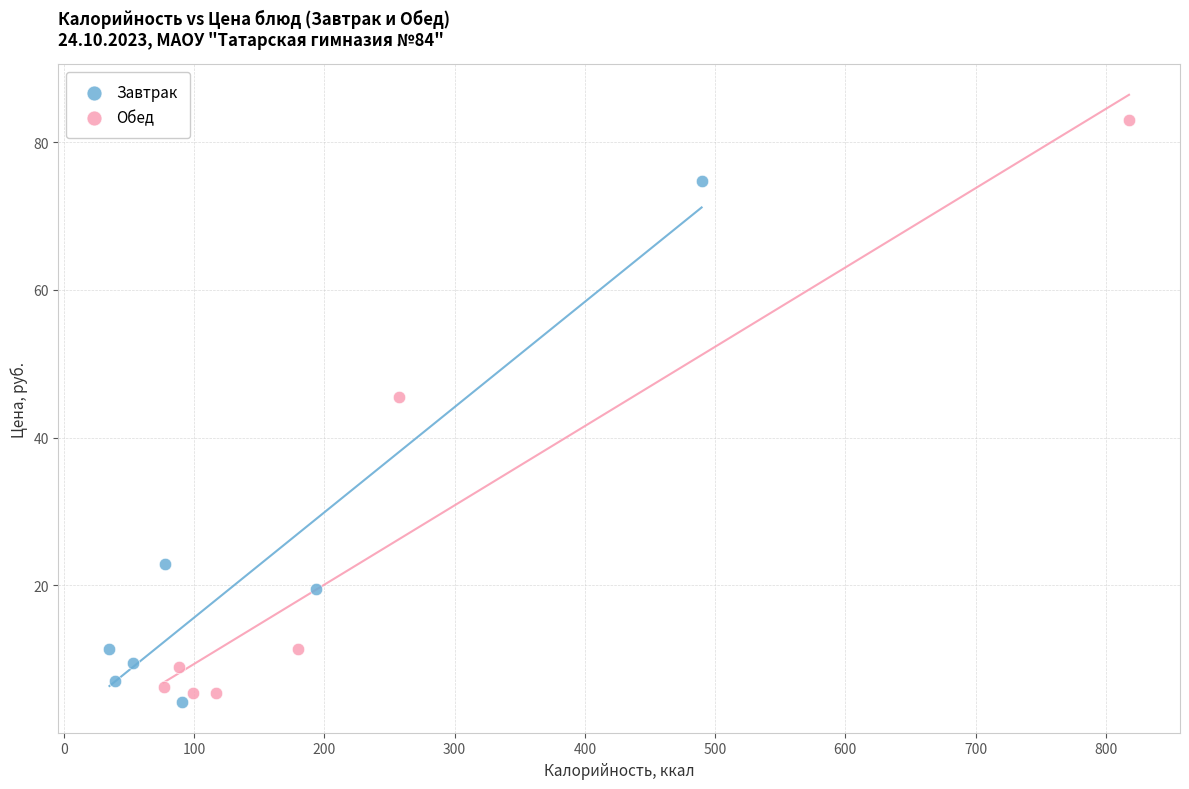

What are all the series names shown in the legend?

Завтрак, Обед